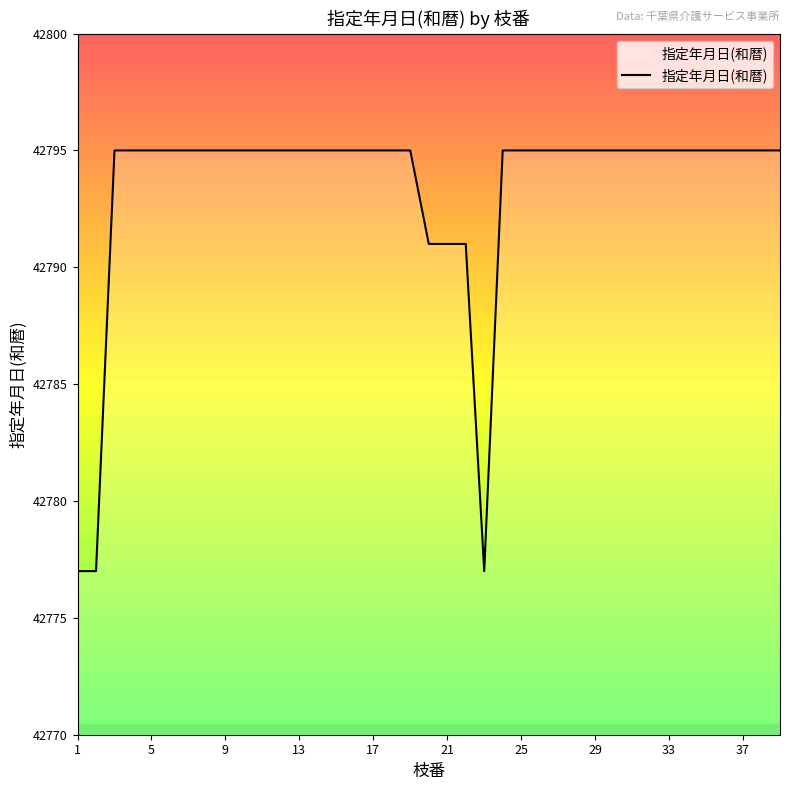

What is the difference between the maximum and minimum values?

18